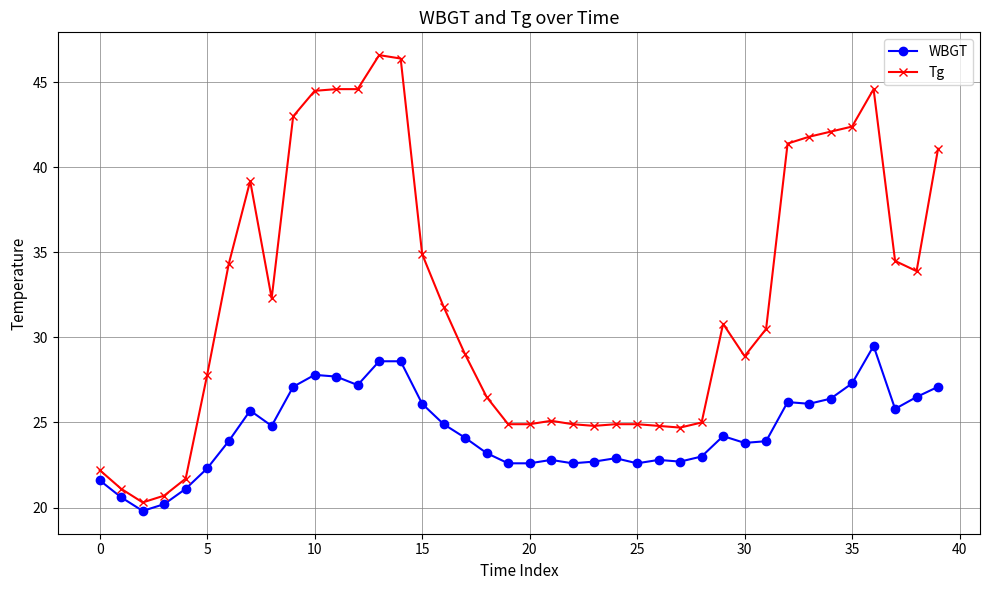

True or false: Tg and WBGT cross at least once.

False